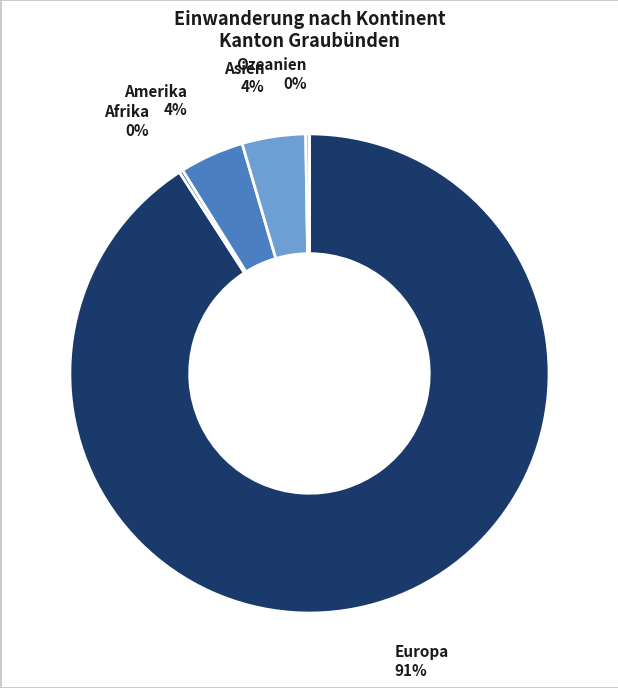

To the nearest percent, what is the average slice percentage?

20%